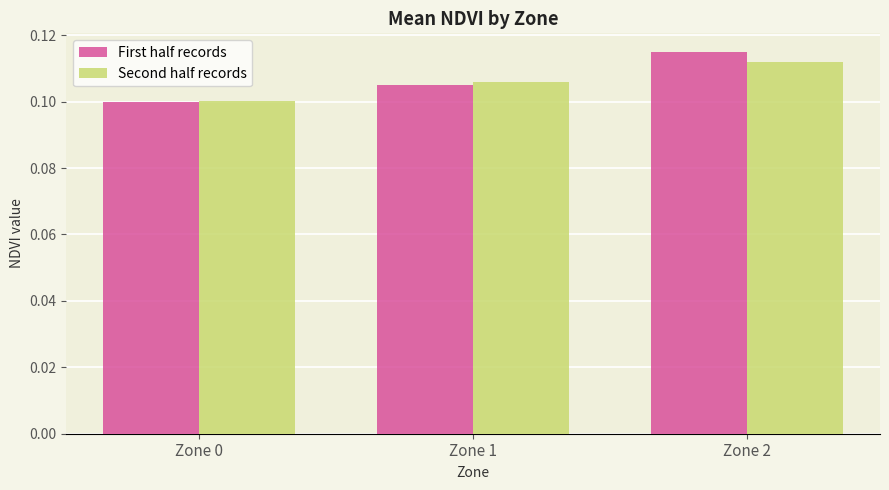

Count the number of categories in the chart.

3